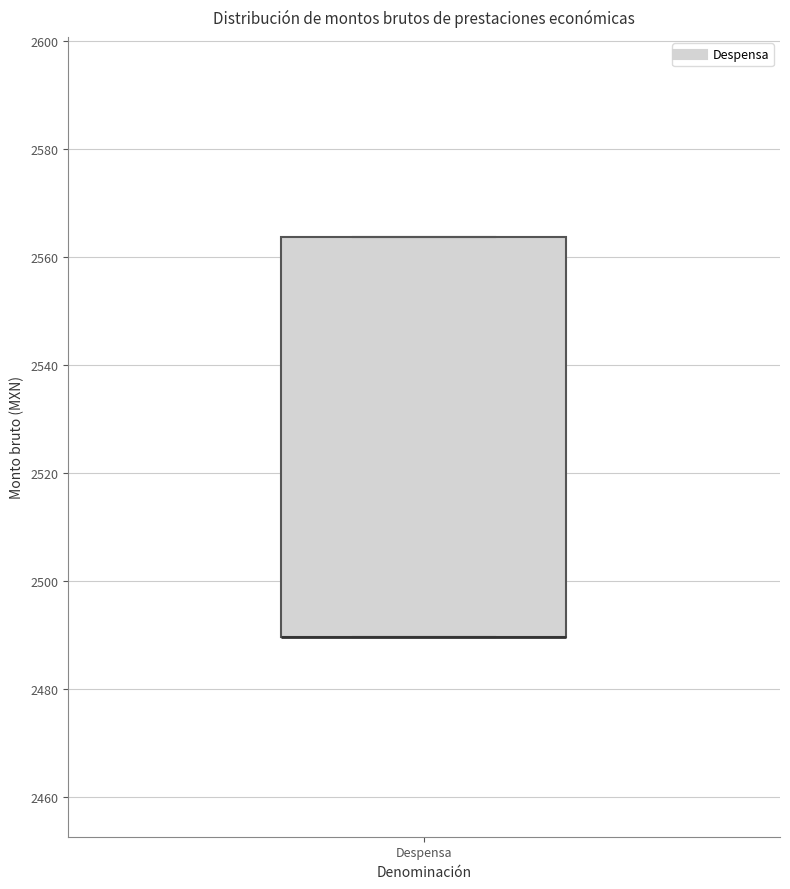

Transcribe this box plot: give where the median line is, the range the box spans, and where the two whiskers end, as read against the y-axis. The values are not printed on the chart, so give them approximately, as read against the axis.

median 2490 (drawn on the box's lower edge), box 2490 to 2564, whiskers 2490 to 2564